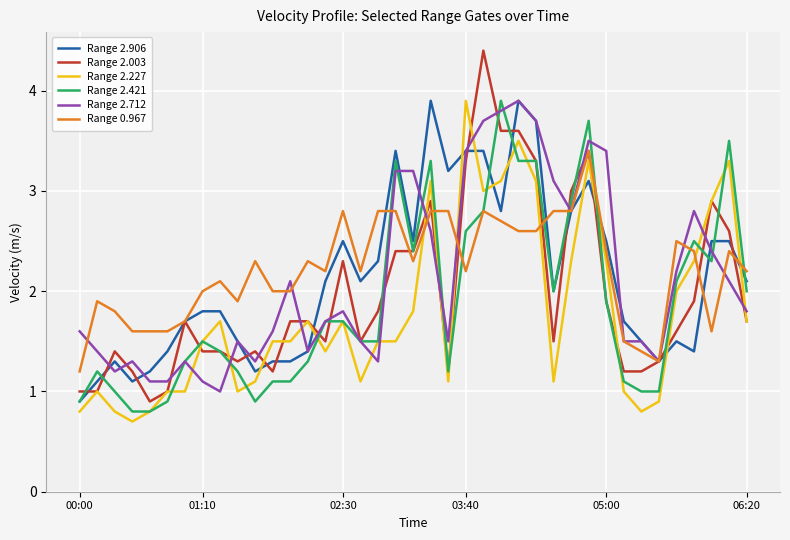

What is the lowest value of the Range 0.967 series?

1.2